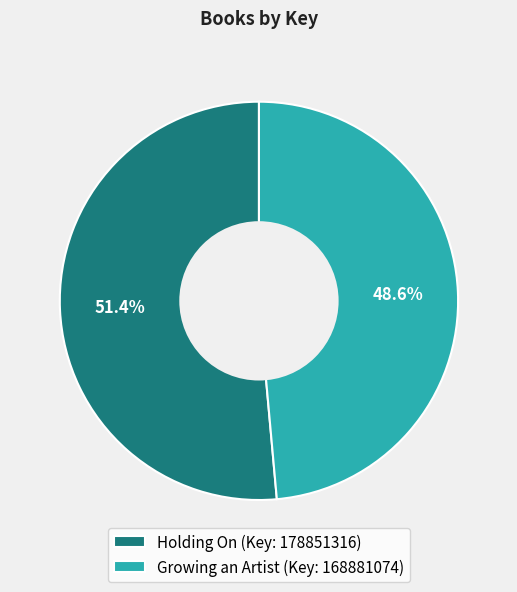

Between Holding On (Key: 178851316) and Growing an Artist (Key: 168881074), which is larger?

Holding On (Key: 178851316)